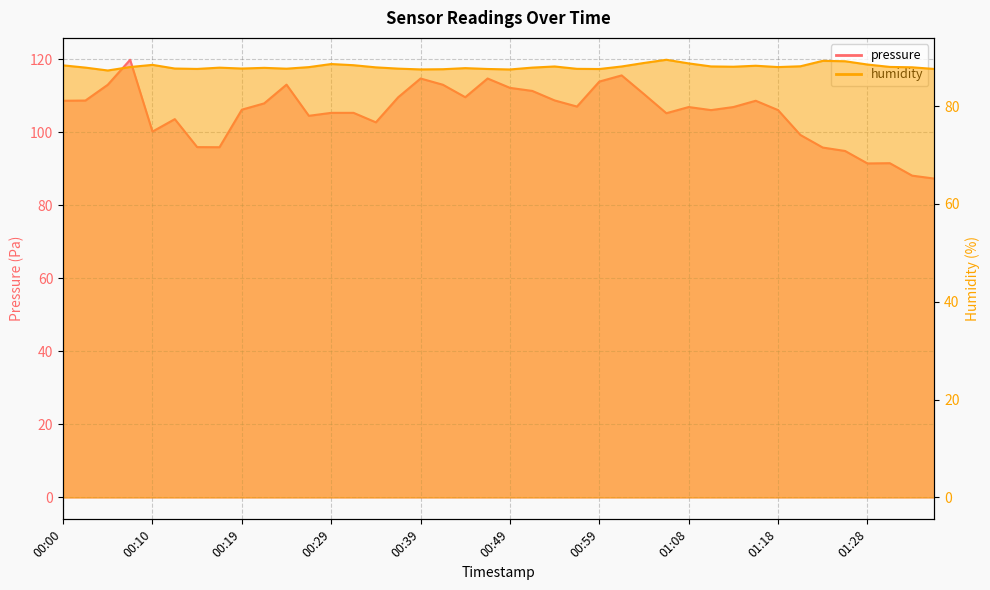

Rank the categories by humidity value from highest to lowest.

01:06, 01:23, 01:26, 01:03, 01:08, 00:29, 01:28, 00:10, 00:32, 00:00, 01:16, 01:21, 01:11, 00:54, 01:01, 01:13, 01:31, 00:07, 01:18, 00:27, 01:33, 00:34, 00:02, 00:51, 00:17, 00:22, 00:44, 00:12, 00:19, 00:36, 00:24, 00:56, 00:15, 00:46, 01:36, 00:59, 00:41, 00:39, 00:49, 00:05